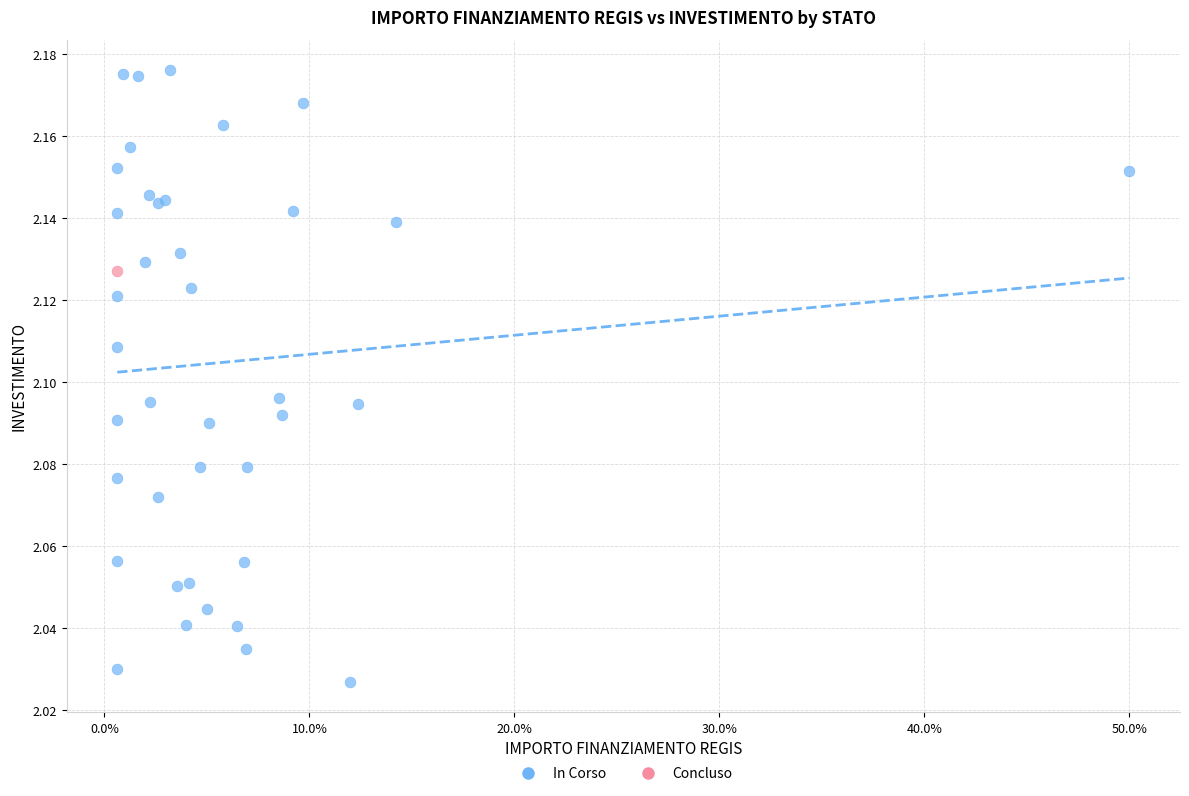

What are all the series names shown in the legend?

In Corso, Concluso